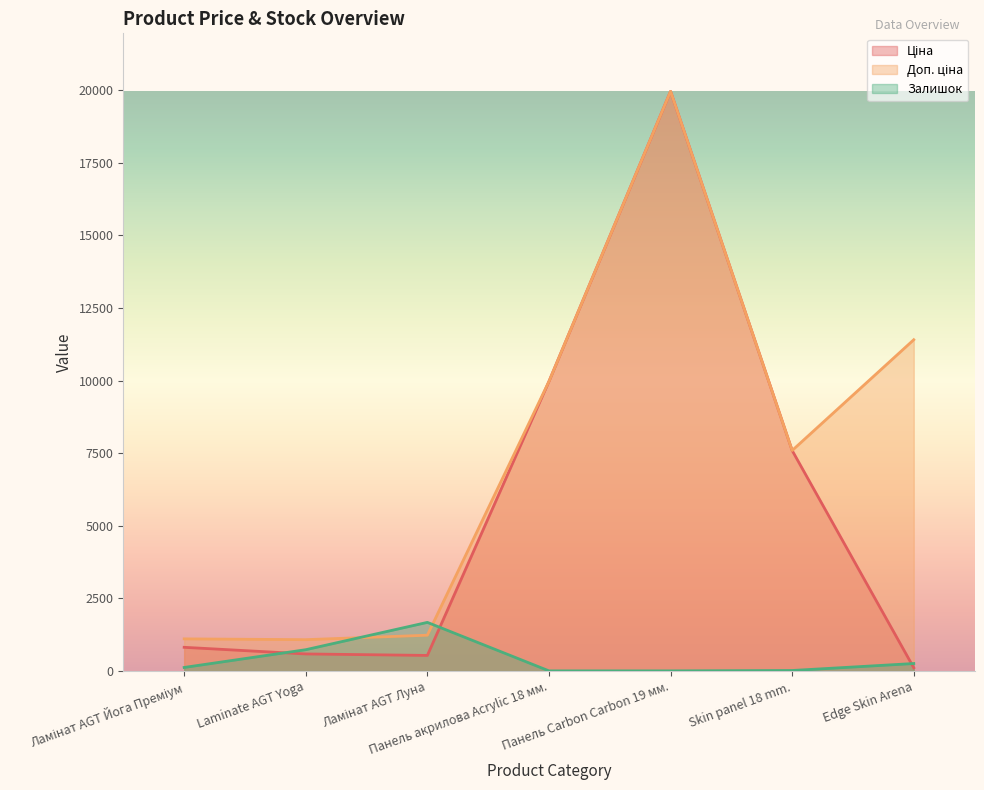

Reading left to right, extract all data points from this chart.

Ціна: 818.5	589.9	539.0	9975.0	19964.2	7596.5	114.1
Доп. ціна: 1109.2	1081.7	1235.4	9975.0	19964.2	7596.5	11410.0
Залишок: 125.0	736.0	1677.0	7.0	7.0	20.0	260.0